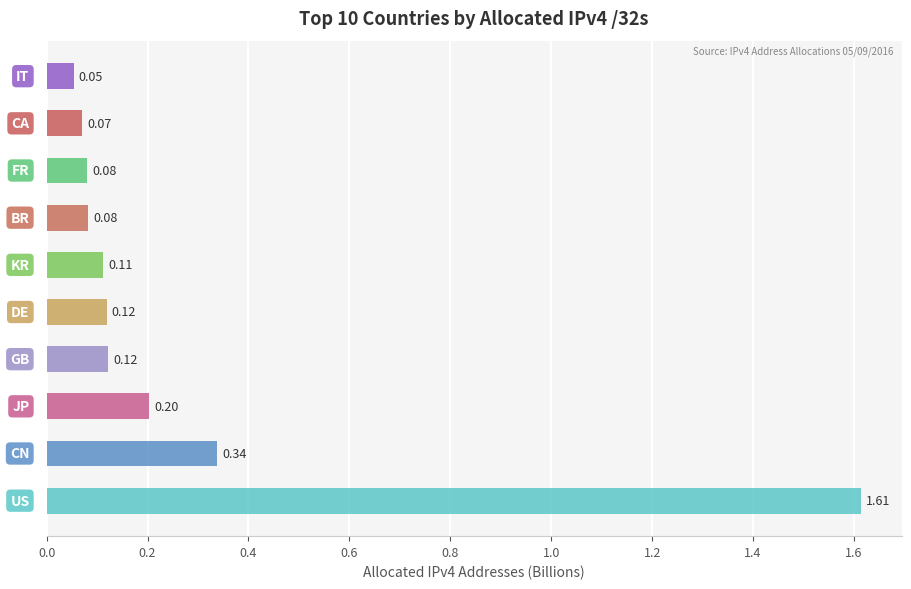

What is the sum of all values?

2.8